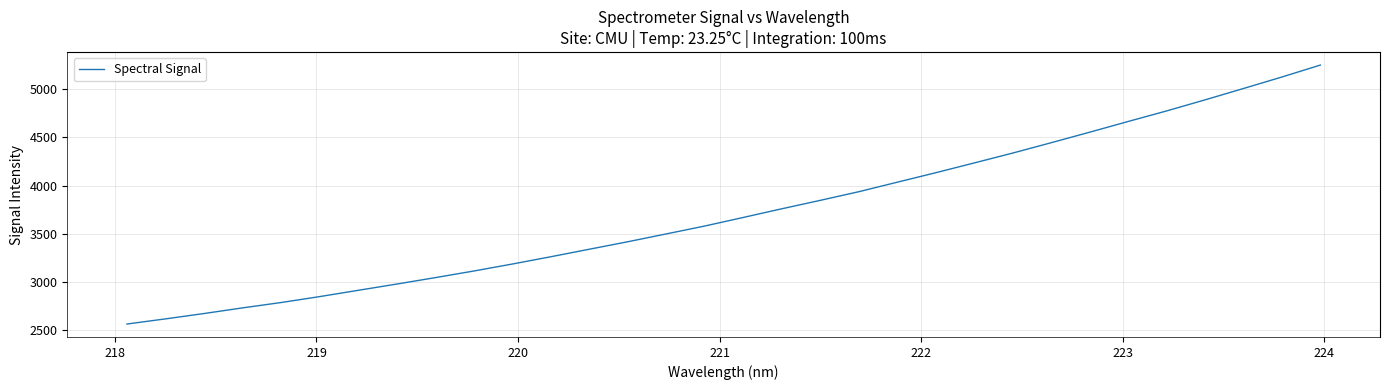

What is the maximum value shown in the chart?

5251.3